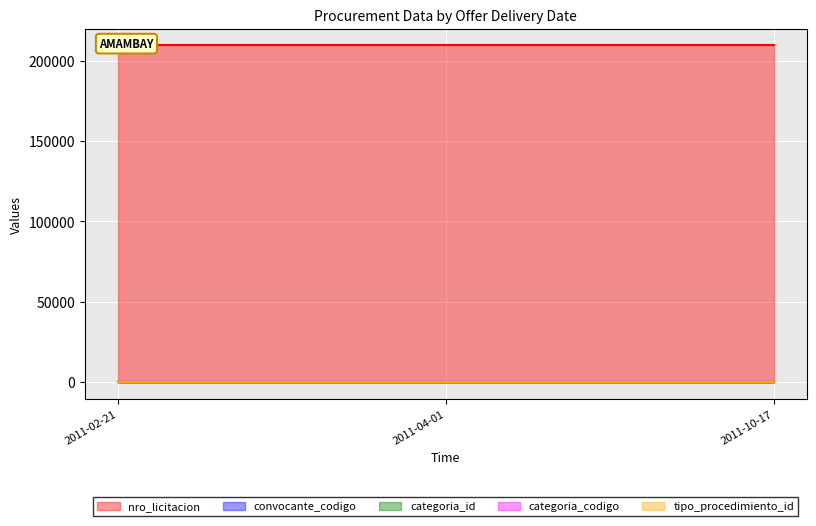

Reading left to right, extract all data points from this chart.

nro_licitacion: 2011-10-17=209479	2011-04-01=209479	2011-02-21=209479
convocante_codigo: 2011-10-17=87	2011-04-01=87	2011-02-21=87
categoria_id: 2011-10-17=30	2011-04-01=30	2011-02-21=30
categoria_codigo: 2011-10-17=14	2011-04-01=14	2011-02-21=14
tipo_procedimiento_id: 2011-10-17=3	2011-04-01=3	2011-02-21=3